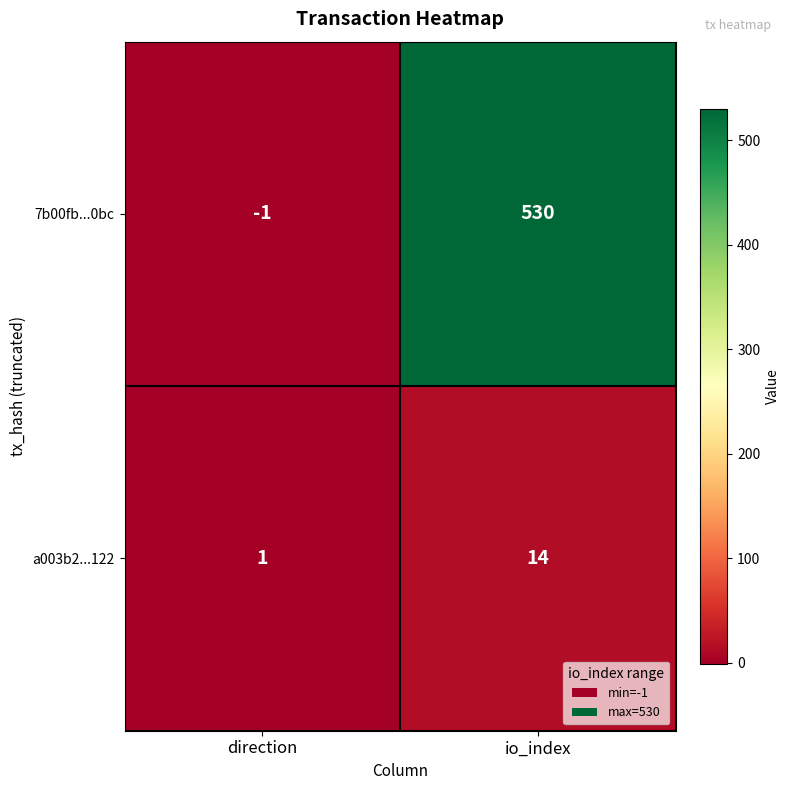

Between direction and io_index, which series saw the biggest shift?

7b00fb...0bc